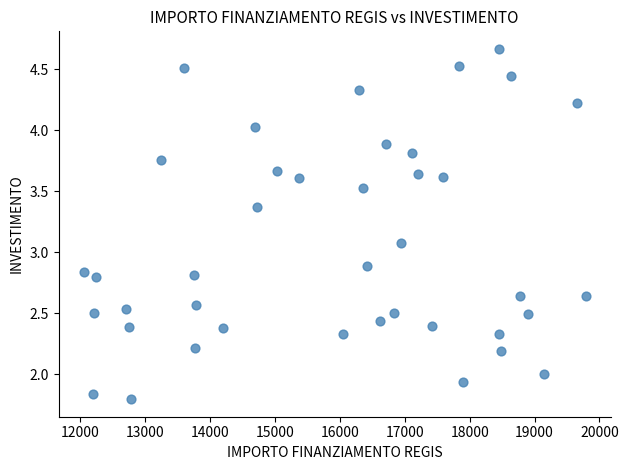

What Y value in the scatter plot is closest to 3?

3.1